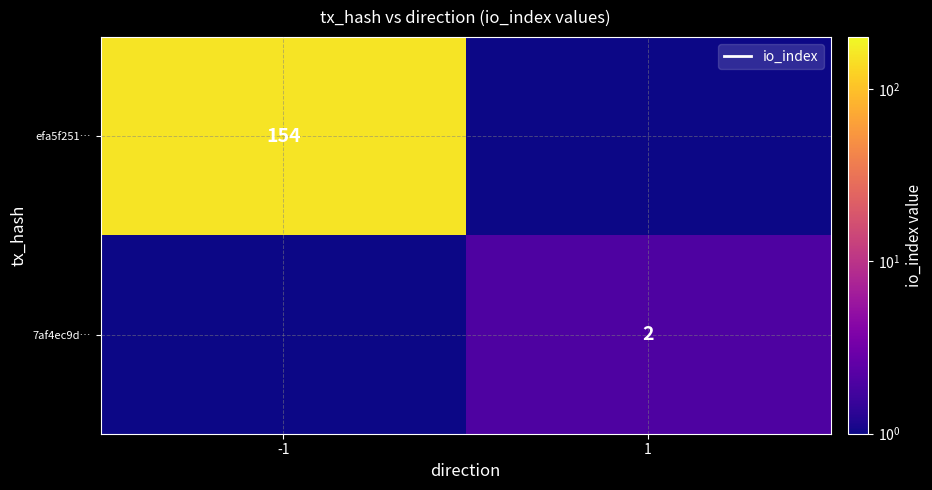

The value of efa5f251… at -1 is 93.5. True or false?

False